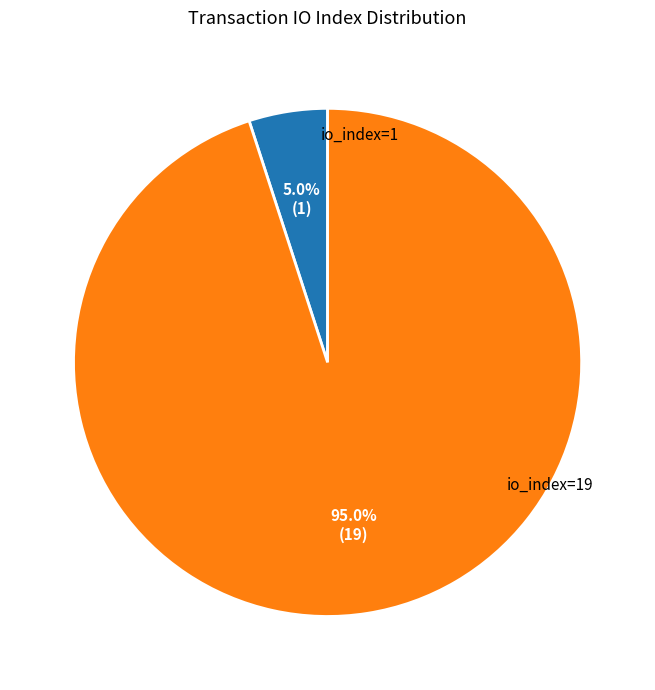

Is there a majority slice in this chart?

Yes